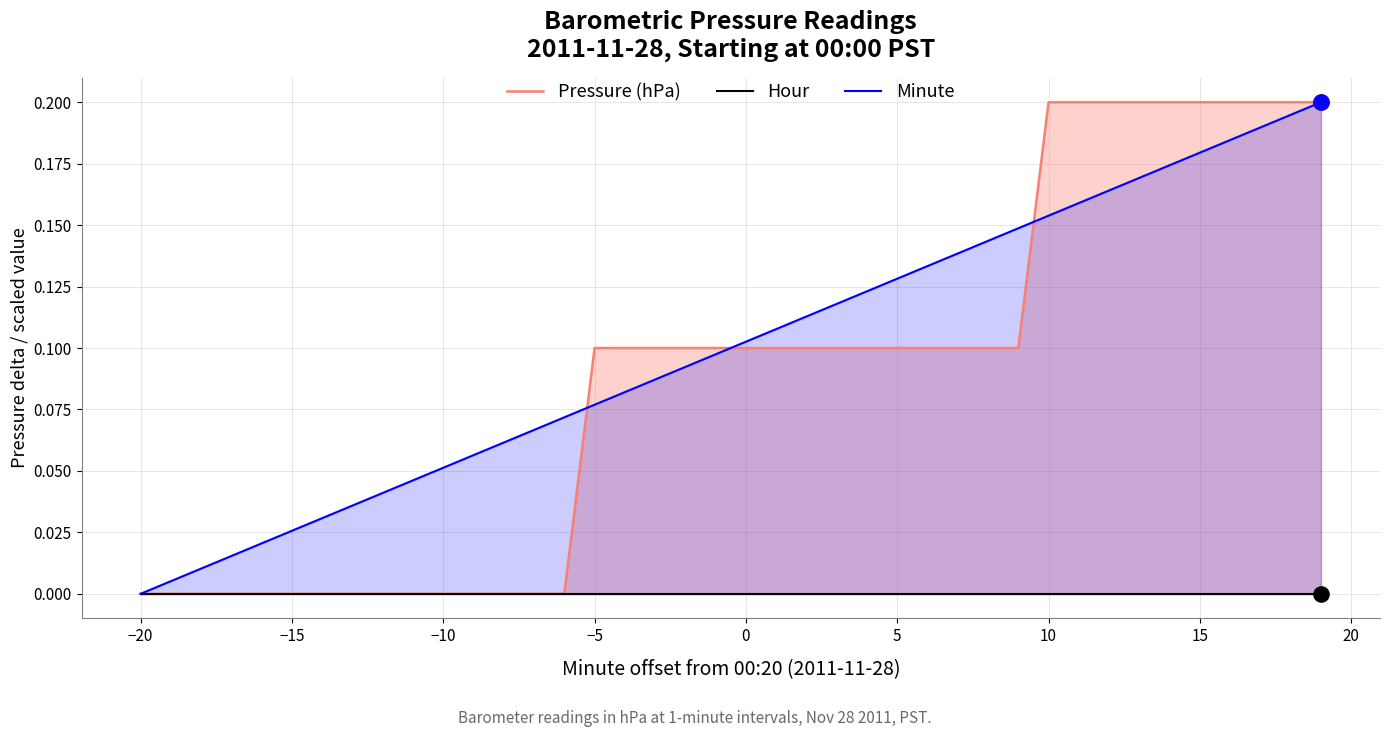

The Minute series shows 0.0 at −20. True or false?

True